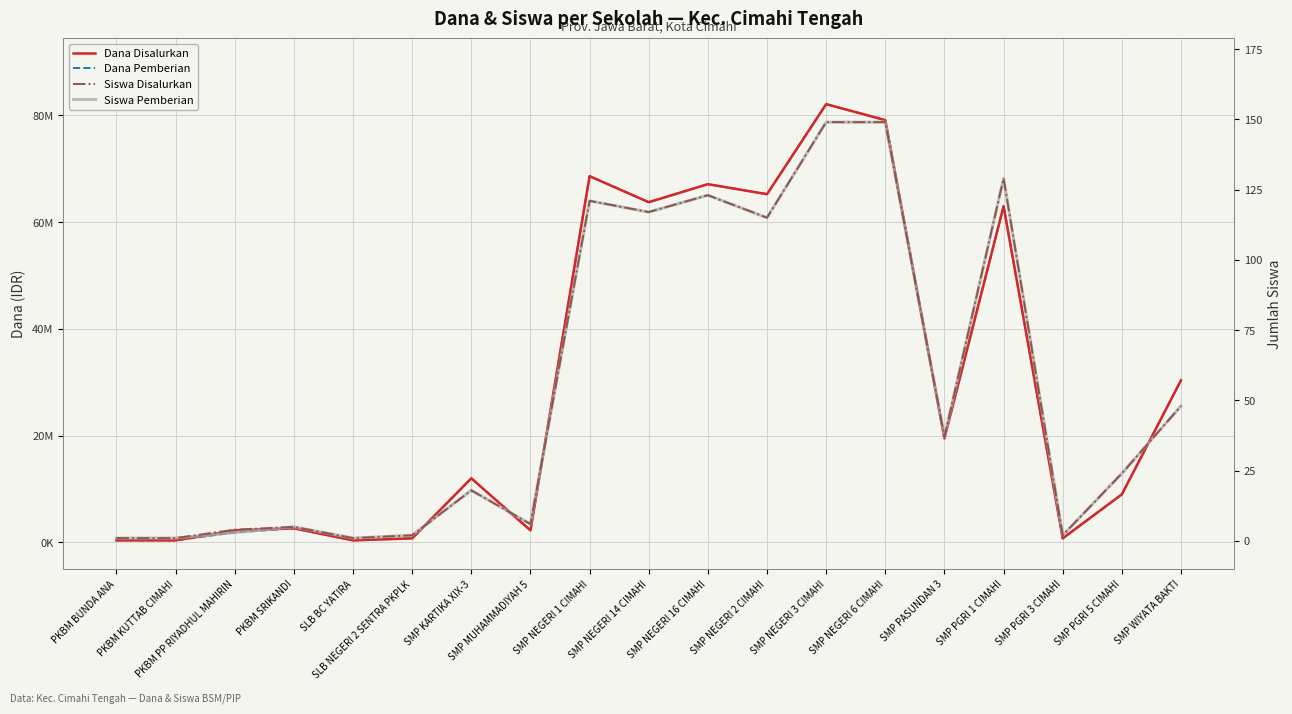

What is the smallest value displayed?

1